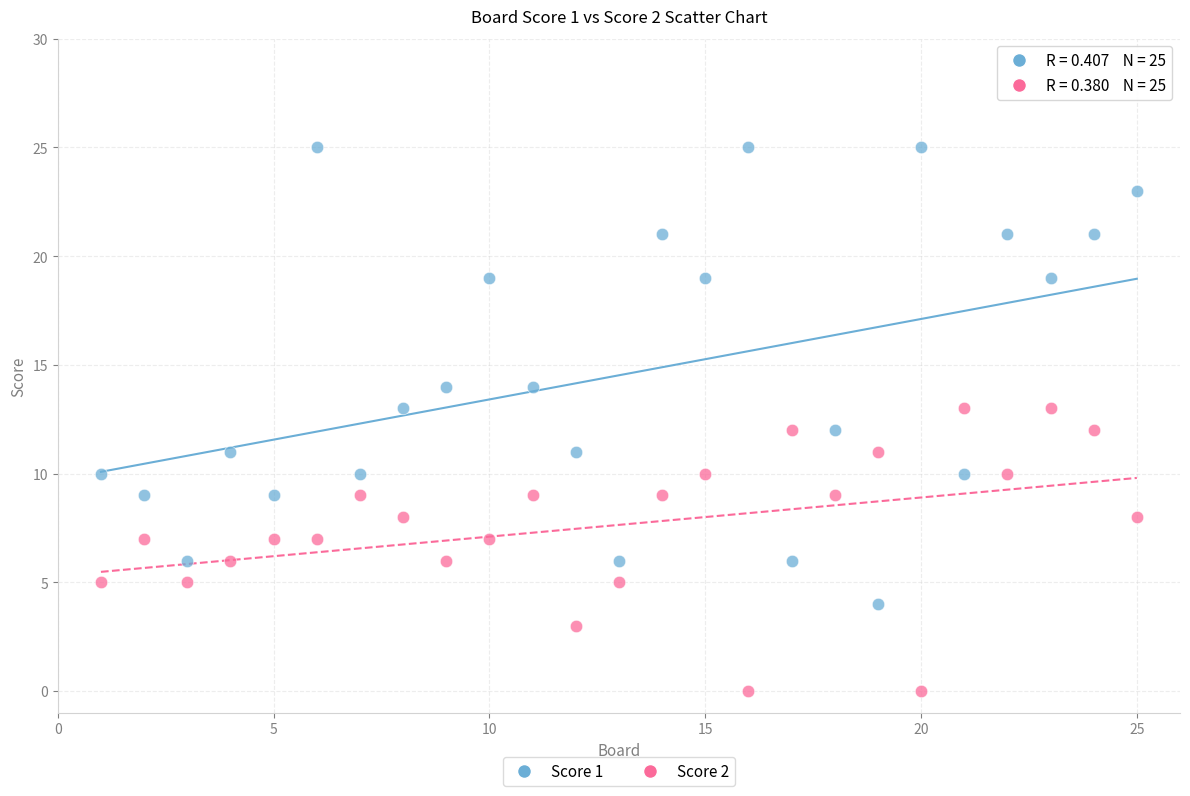

Which series has the widest spread of Y values?

Score 1